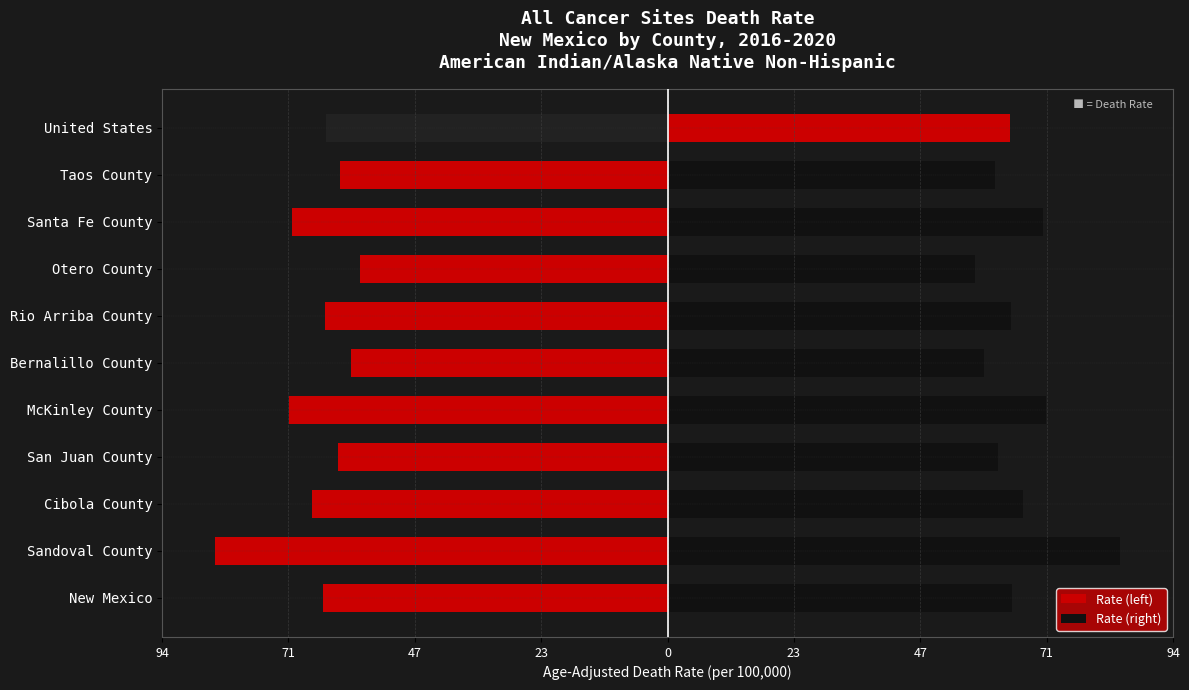

What is the average value of the Rate (right) series?

66.0